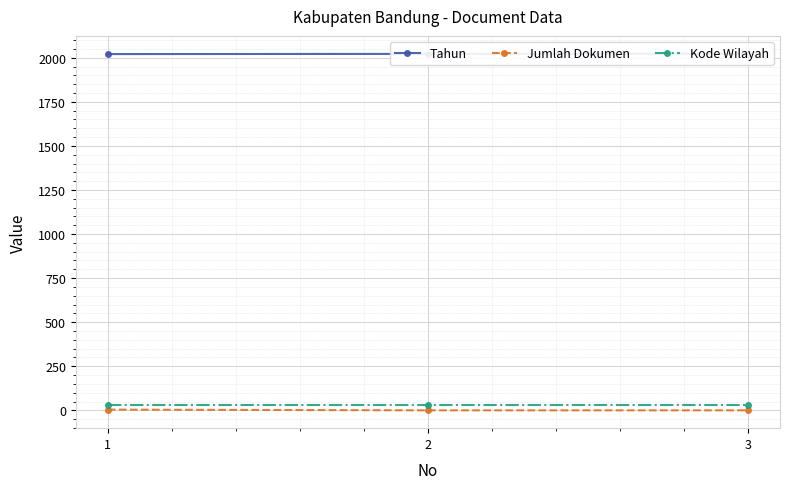

Rank the series by their maximum value, from lowest to highest.

Jumlah Dokumen, Kode Wilayah, Tahun